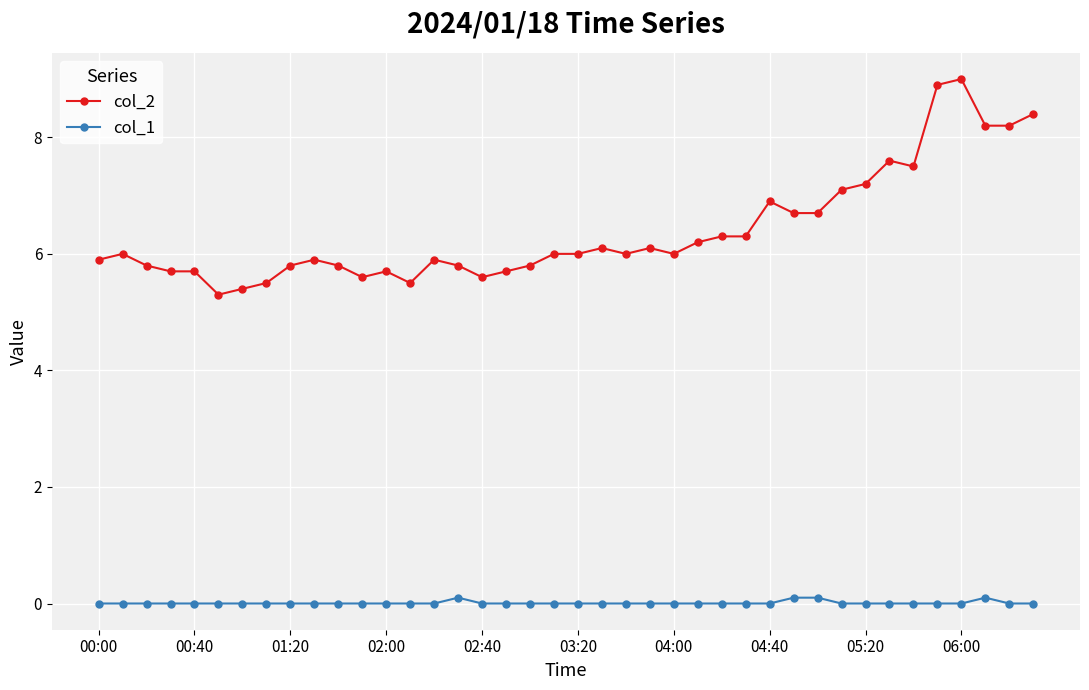

Reading left to right, extract all data points from this chart.

col_2: 5.9	6.0	5.8	5.7	5.7	5.3	5.4	5.5	5.8	5.9	5.8	5.6	5.7	5.5	5.9	5.8	5.6	5.7	5.8	6.0	6.0	6.1	6.0	6.1	6.0	6.2	6.3	6.3	6.9	6.7	6.7	7.1	7.2	7.6	7.5	8.9	9.0	8.2	8.2	8.4
col_1: 0.0	0.0	0.0	0.0	0.0	0.0	0.0	0.0	0.0	0.0	0.0	0.0	0.0	0.0	0.0	0.1	0.0	0.0	0.0	0.0	0.0	0.0	0.0	0.0	0.0	0.0	0.0	0.0	0.0	0.1	0.1	0.0	0.0	0.0	0.0	0.0	0.0	0.1	0.0	0.0